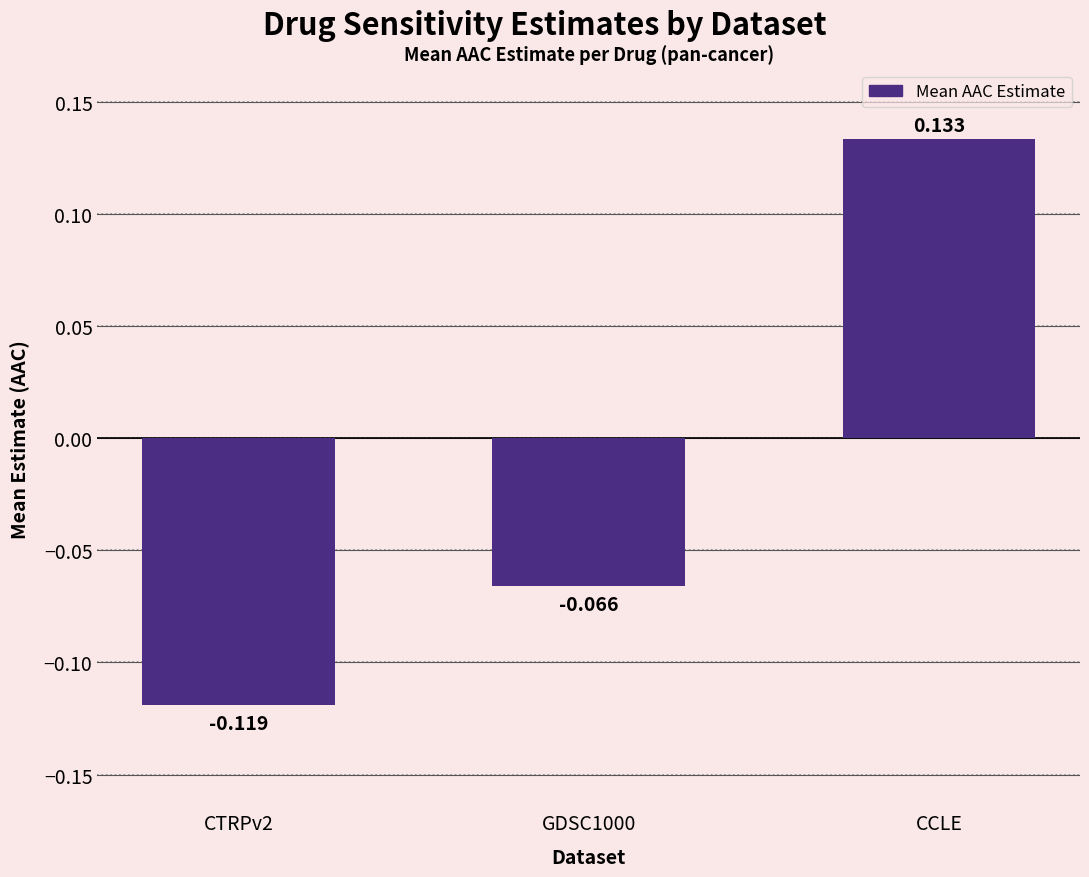

How many data points are above 0?

1